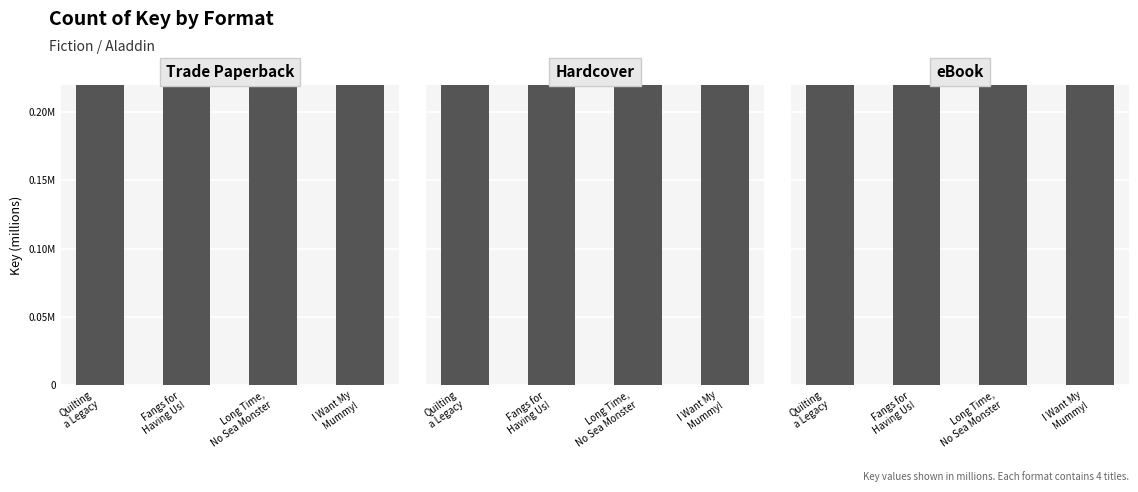

Between Quilting
a Legacy and Long Time,
No Sea Monster, which is larger?

Quilting
a Legacy